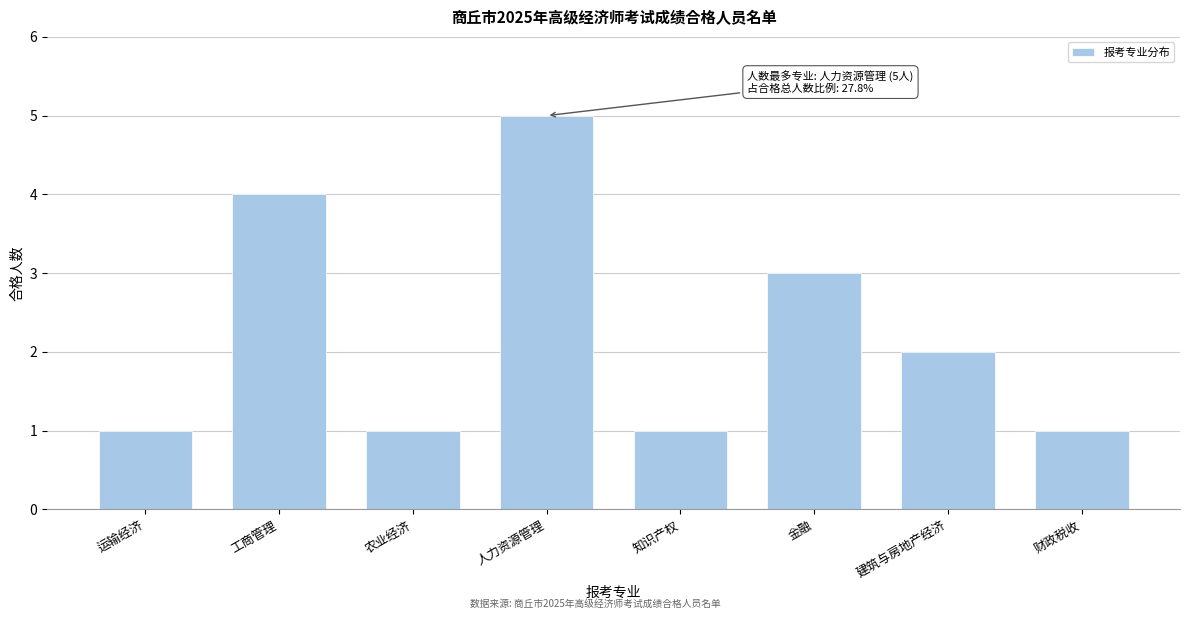

Reading left to right, what are all the values shown in this chart?

1	4	1	5	1	3	2	1